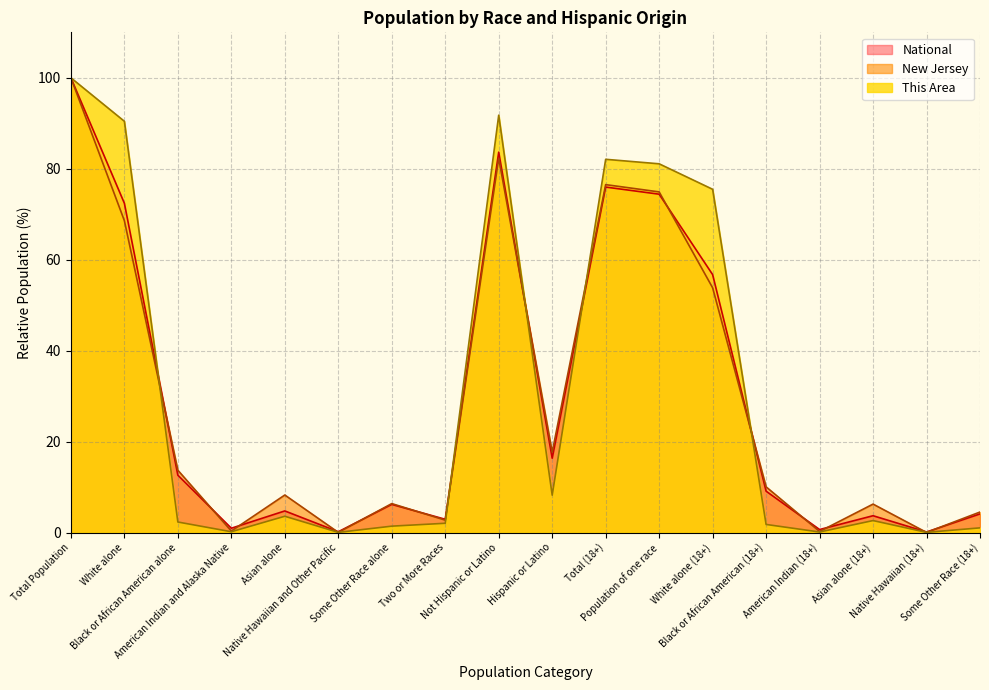

Which series has the widest spread of values?

New Jersey